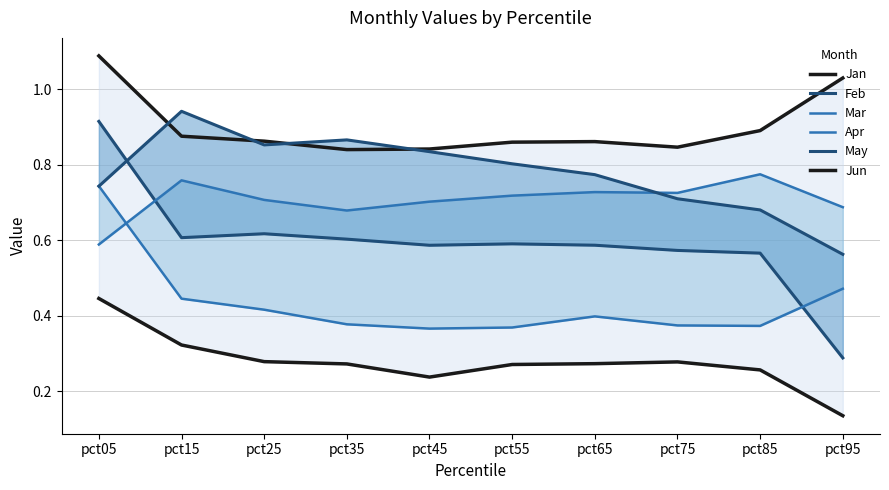

Is it true that Jun equals 0.1 at pct95?

True